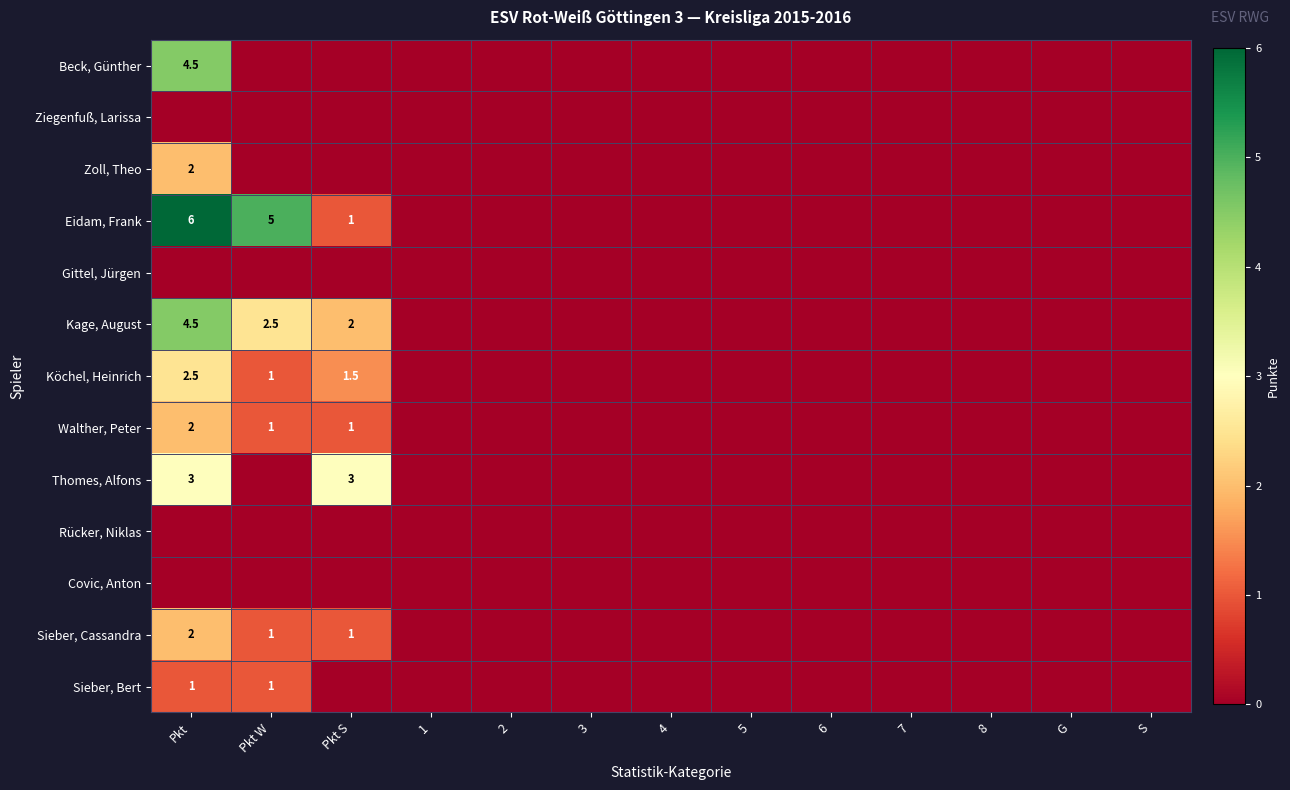

The value of Eidam, Frank at Pkt S is 1.5. True or false?

False